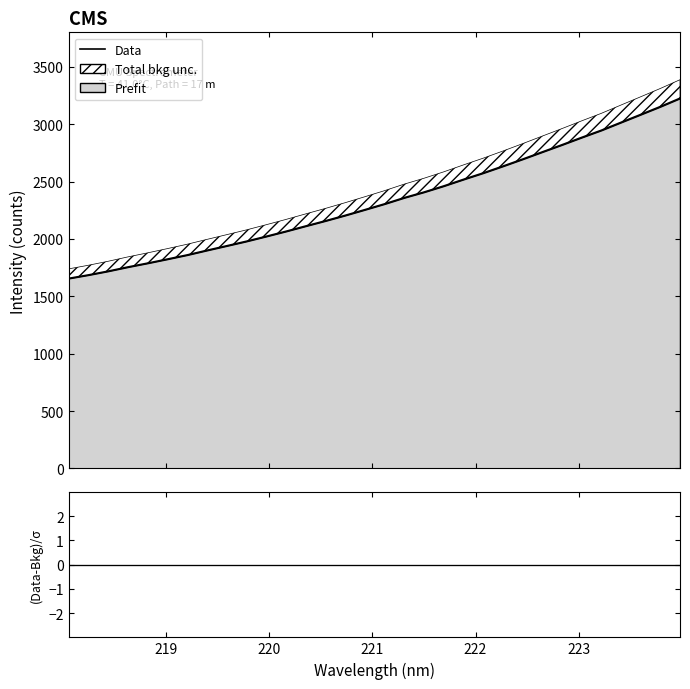

What is the maximum value shown in the chart?

3225.9